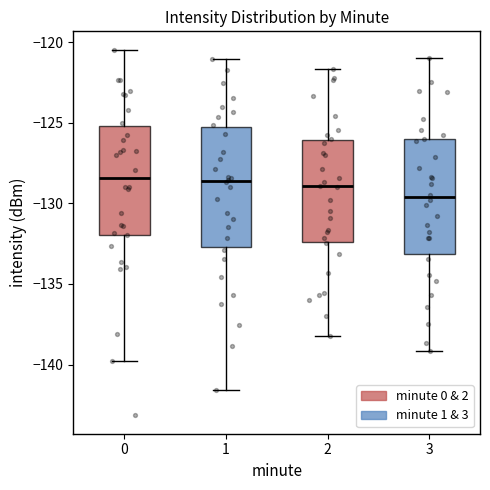

Where is the lower edge of the box at x = 1 on the y-axis? The values are not printed on the chart, so give them approximately, as read against the axis.

-132.5